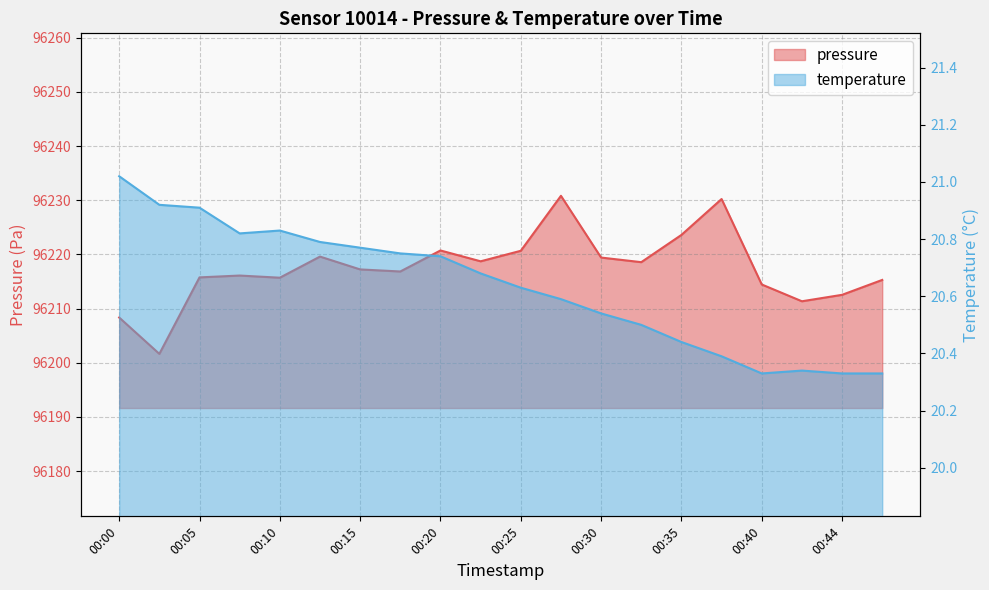

Between 00:44 and 00:12, which is larger?

00:12